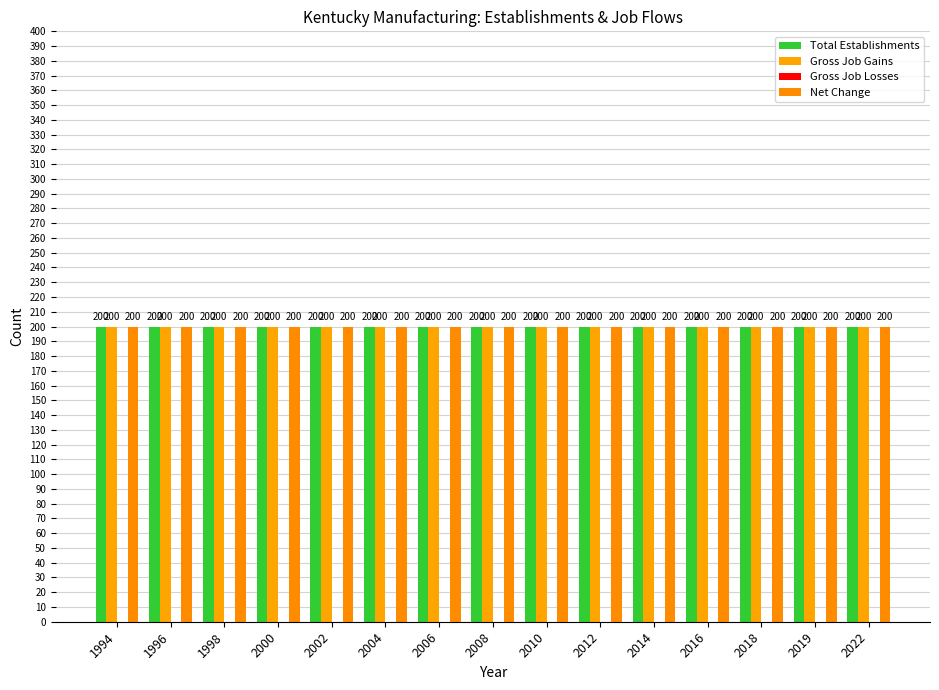

Reading right to left, list all the values displayed in this chart.

Total Establishments: 2022=200	2019=200	2018=200	2016=200	2014=200	2012=200	2010=200	2008=200	2006=200	2004=200	2002=200	2000=200	1998=200	1996=200	1994=200
Gross Job Gains: 2022=200	2019=200	2018=200	2016=200	2014=200	2012=200	2010=200	2008=200	2006=200	2004=200	2002=200	2000=200	1998=200	1996=200	1994=200
Gross Job Losses: 2022=0	2019=0	2018=0	2016=0	2014=0	2012=0	2010=0	2008=0	2006=0	2004=0	2002=0	2000=0	1998=0	1996=0	1994=0
Net Change: 2022=200	2019=200	2018=200	2016=200	2014=200	2012=200	2010=200	2008=200	2006=200	2004=200	2002=200	2000=200	1998=200	1996=200	1994=200